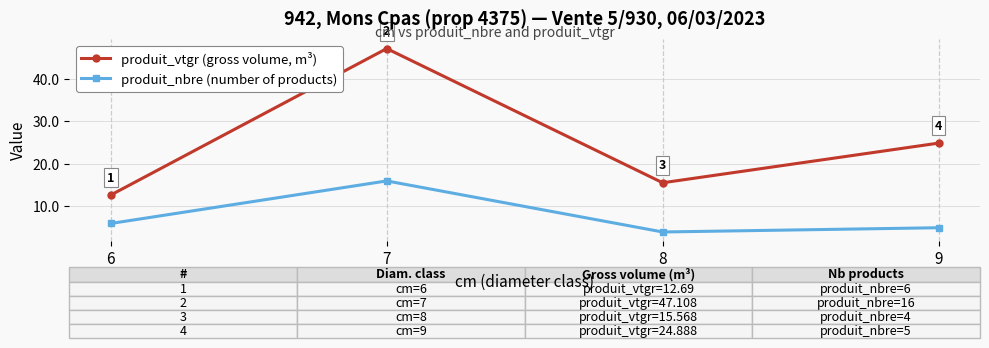

At 6, list the series in order from smallest to largest.

produit_nbre (number of products), produit_vtgr (gross volume, m³)